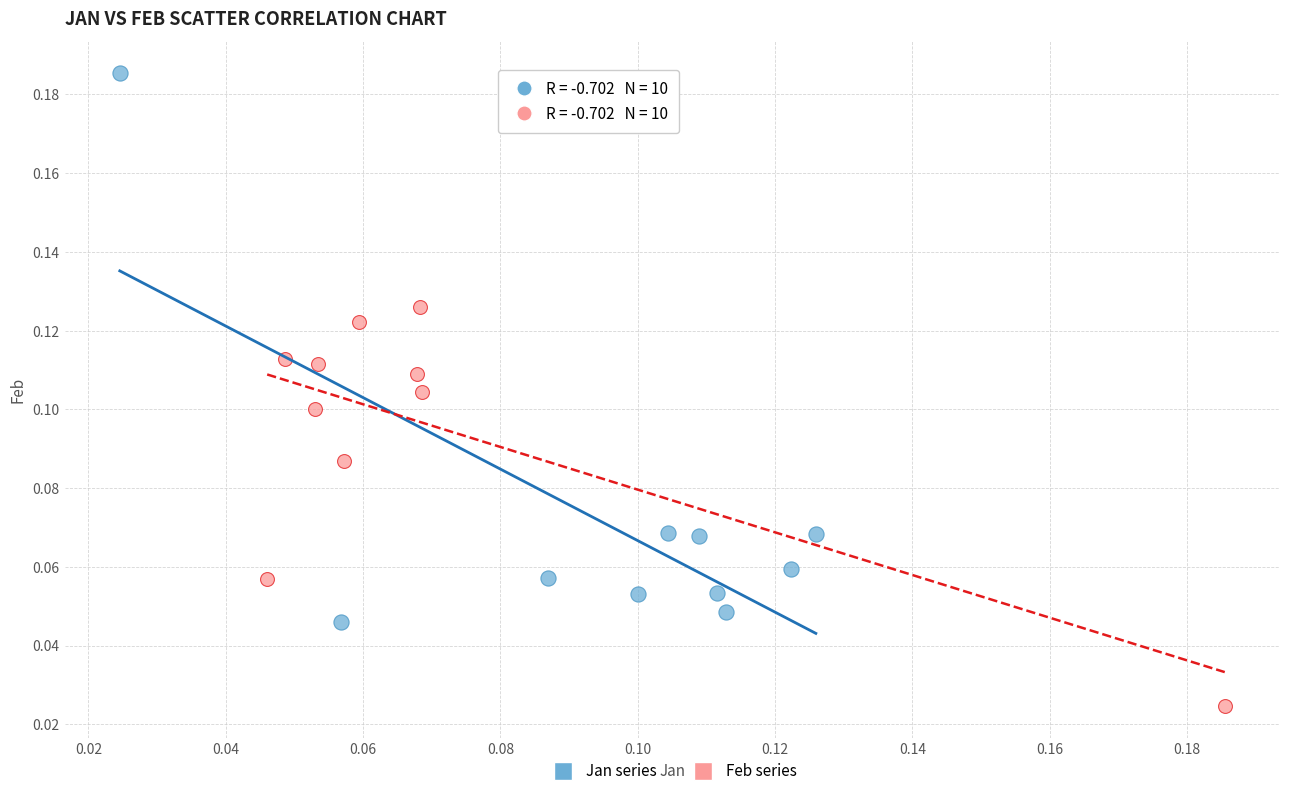

Which series has the widest spread of Y values?

Jan series